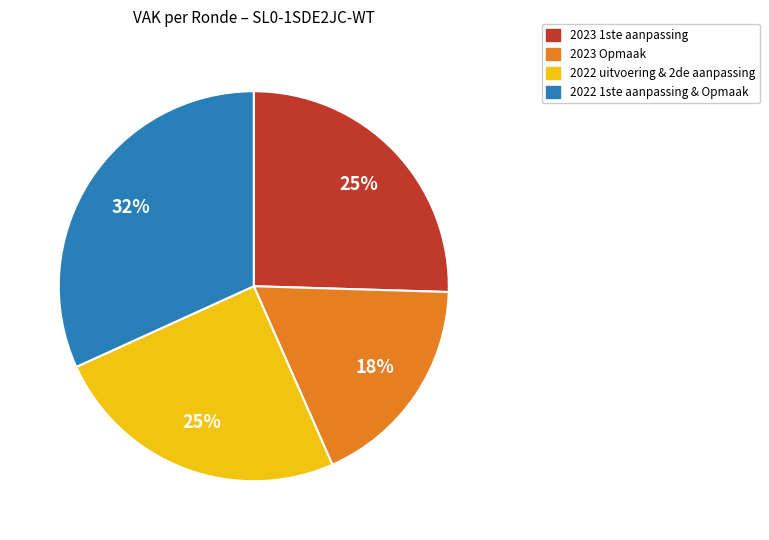

Is the sum of 2023 1ste aanpassing and 2023 Opmaak greater than half?

No